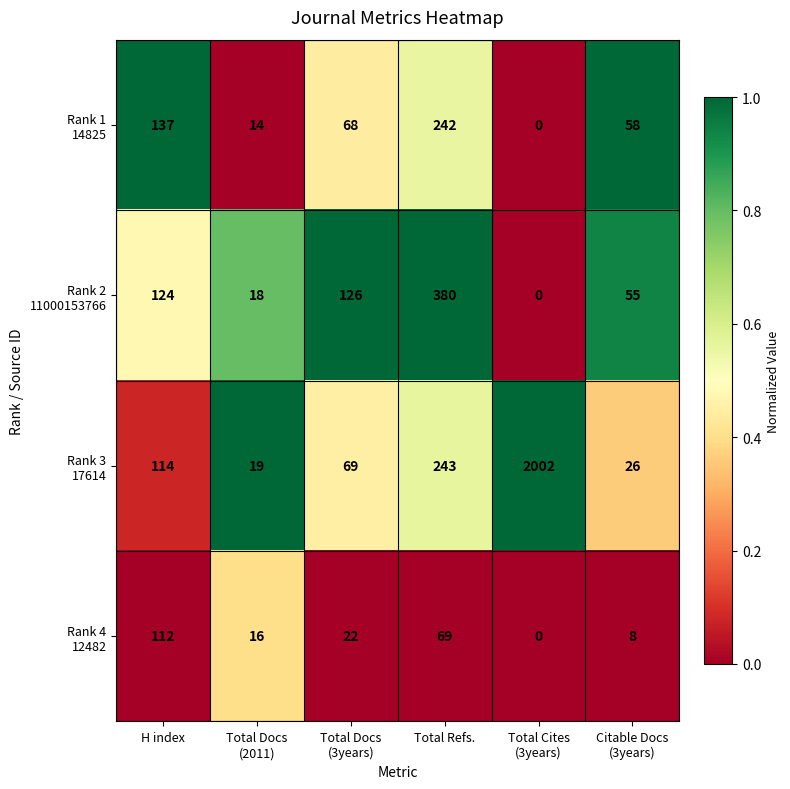

What is the maximum value shown in the chart?

2002